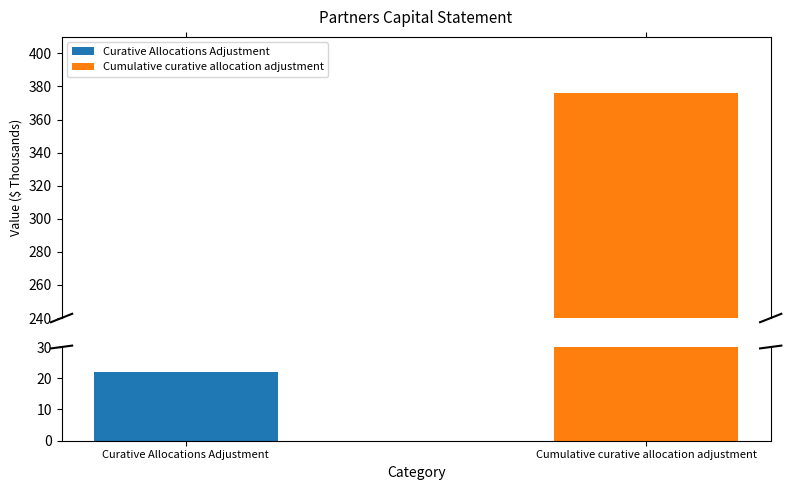

What is the ratio of the value at Cumulative curative allocation adjustment to the value at Curative Allocations Adjustment?

17.1